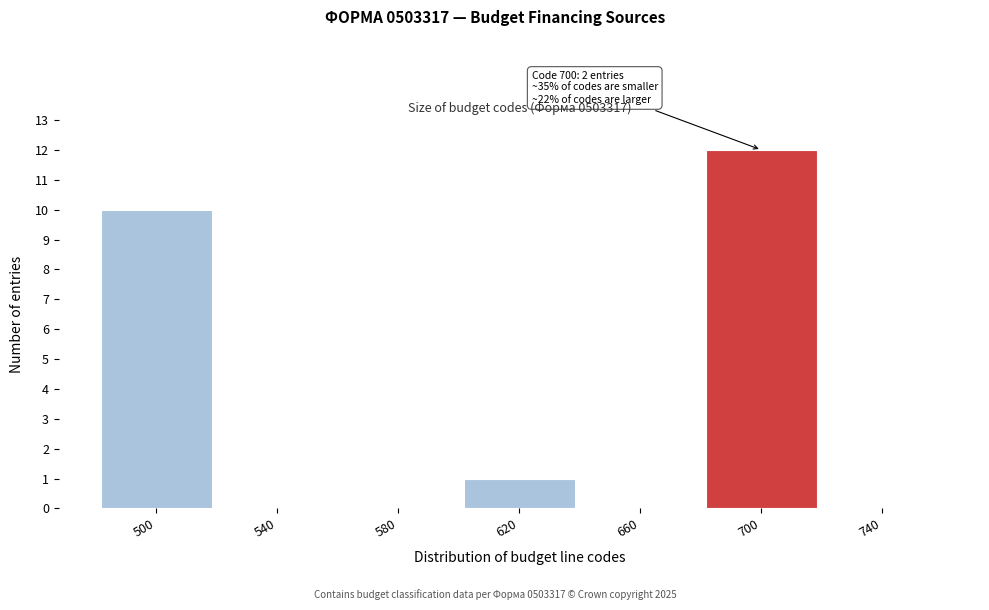

Reading left to right, transcribe all the data shown in this chart.

500=10	540=0	580=0	620=1	660=0	700=12	740=0